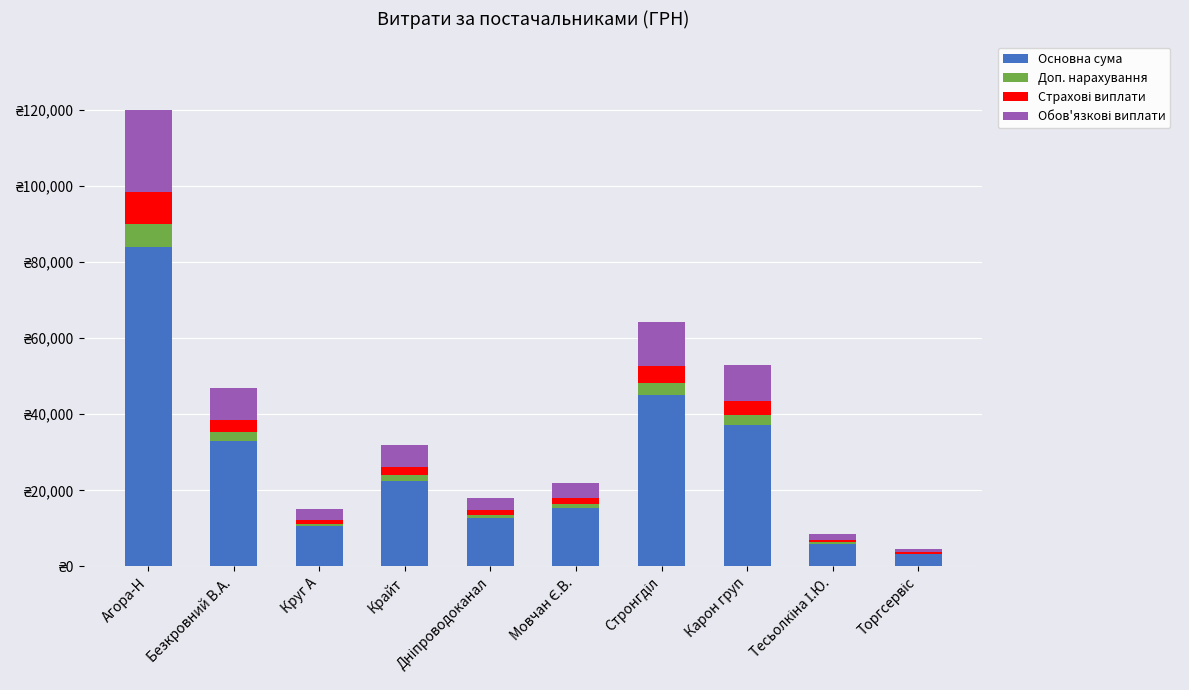

Are the bars grouped side by side (vs. stacked)?

No